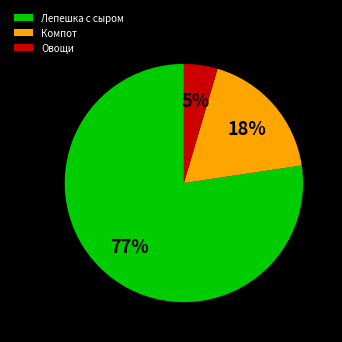

Rank the categories by value from lowest to highest.

Овощи, Компот, Лепешка с сыром